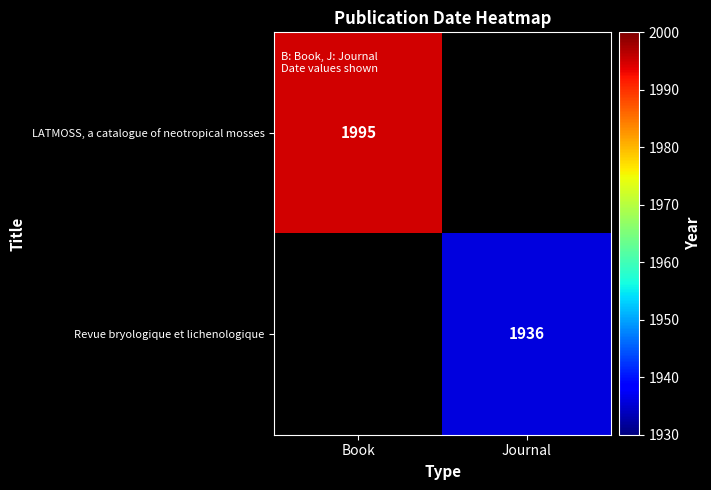

The LATMOSS, a catalogue of neotropical mosses series shows 3366 at Book. True or false?

False